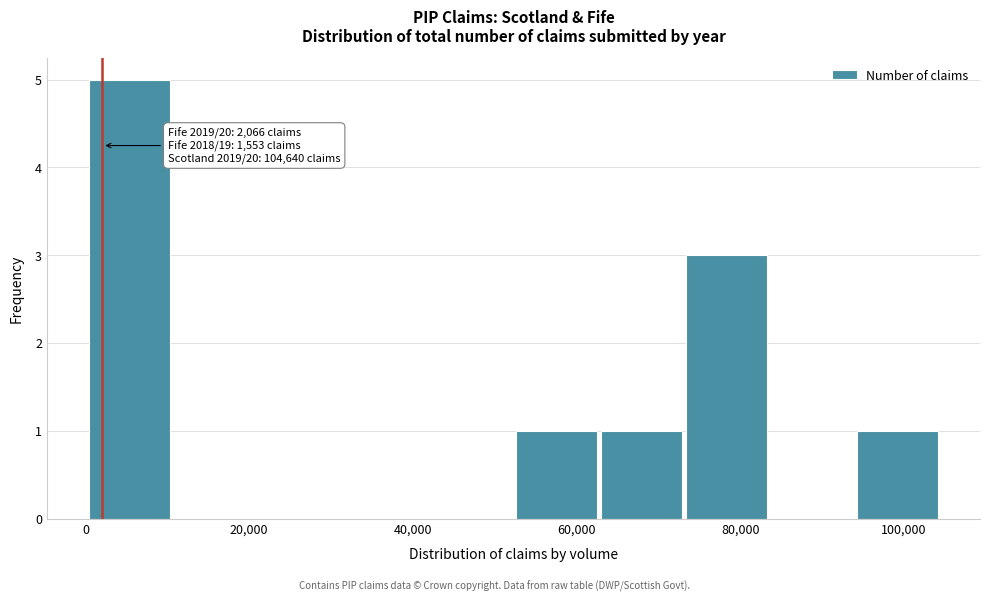

Which range on the x-axis has the tallest bar?

0 to 10000